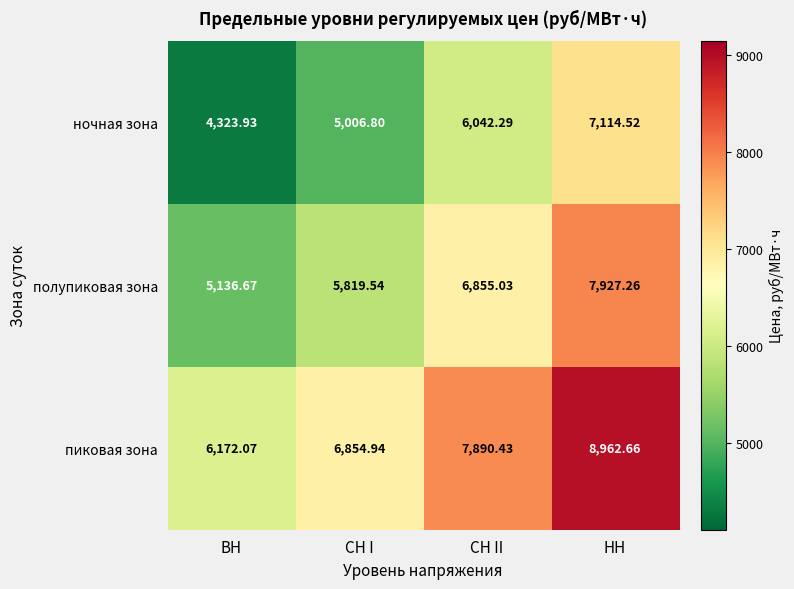

Where does the пиковая зона series first go above 7890?

СН II